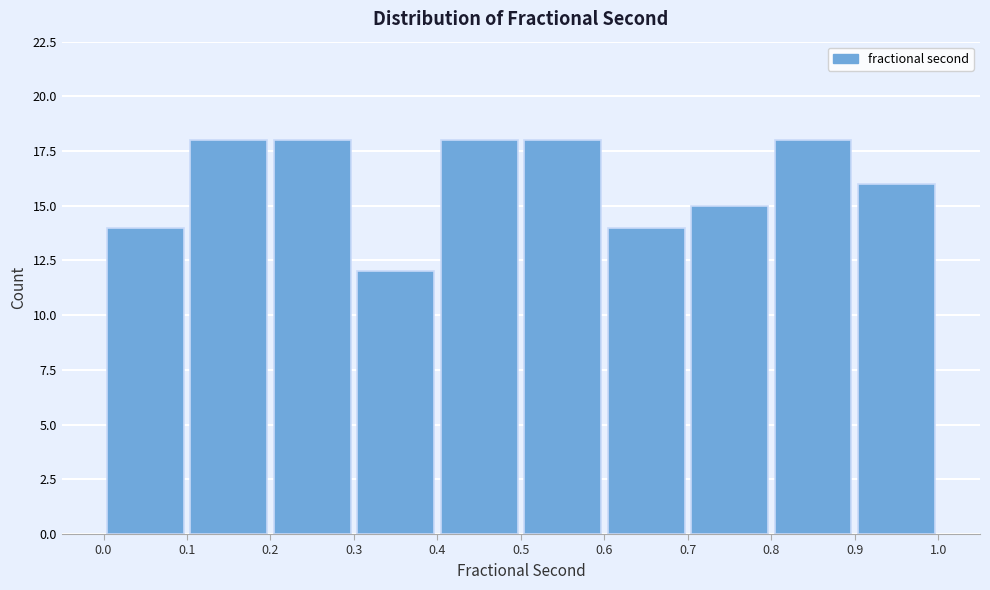

How tall is the bar that spans 0.5 to 0.6 on the x-axis? The values are not printed on the chart, so give them approximately, as read against the axis.

18